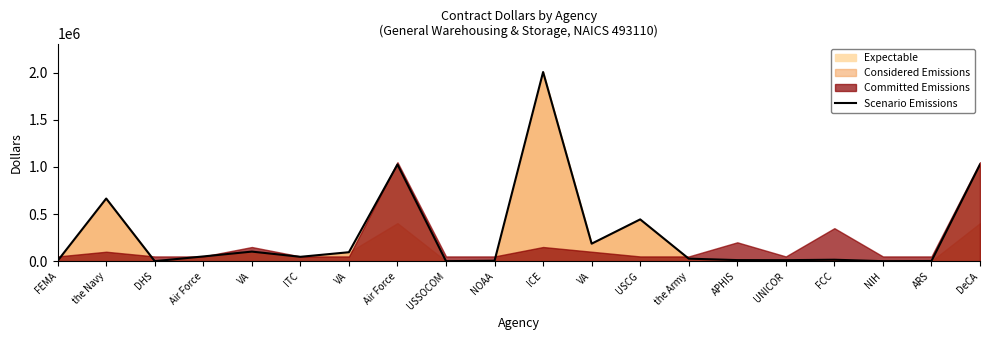

How many data points are less than 46131?

10